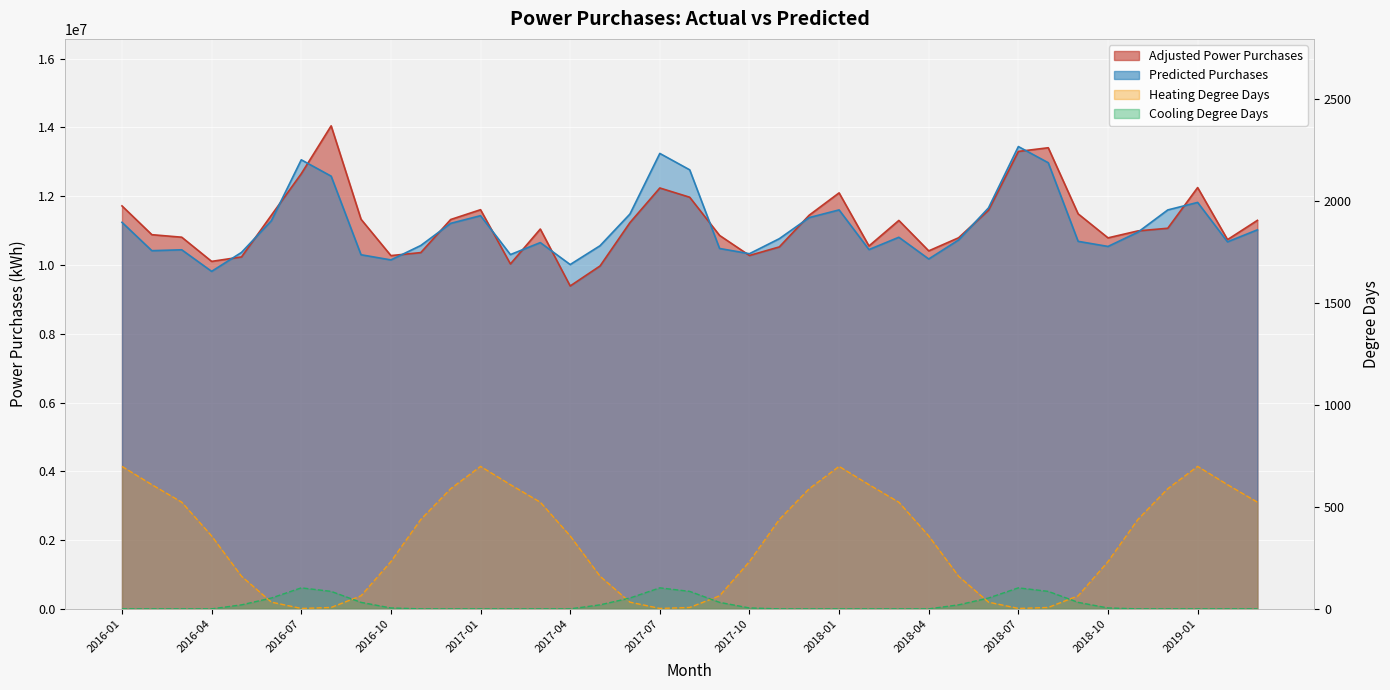

List the labels in order of Predicted Purchases value, largest first.

2018-07, 2017-07, 2016-07, 2018-08, 2017-08, 2016-08, 2019-01, 2018-06, 2018-01, 2018-12, 2017-06, 2017-01, 2017-12, 2016-06, 2016-01, 2016-12, 2019-03, 2018-11, 2018-03, 2017-11, 2018-05, 2018-09, 2019-02, 2017-03, 2016-11, 2017-05, 2018-10, 2017-09, 2018-02, 2016-03, 2016-02, 2016-05, 2017-10, 2017-02, 2016-09, 2018-04, 2016-10, 2017-04, 2016-04